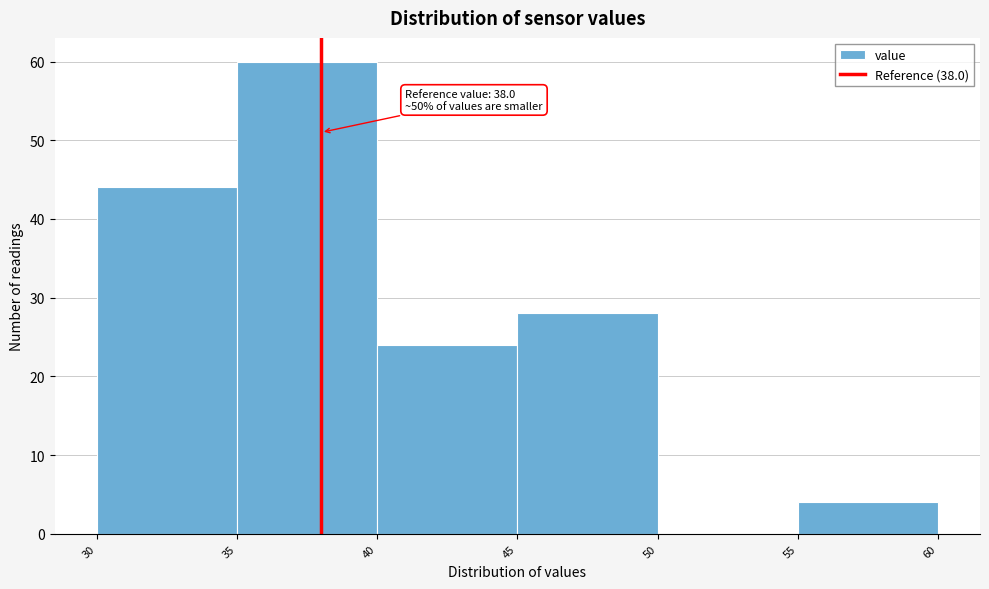

Which range on the x-axis has the tallest bar?

35 to 40